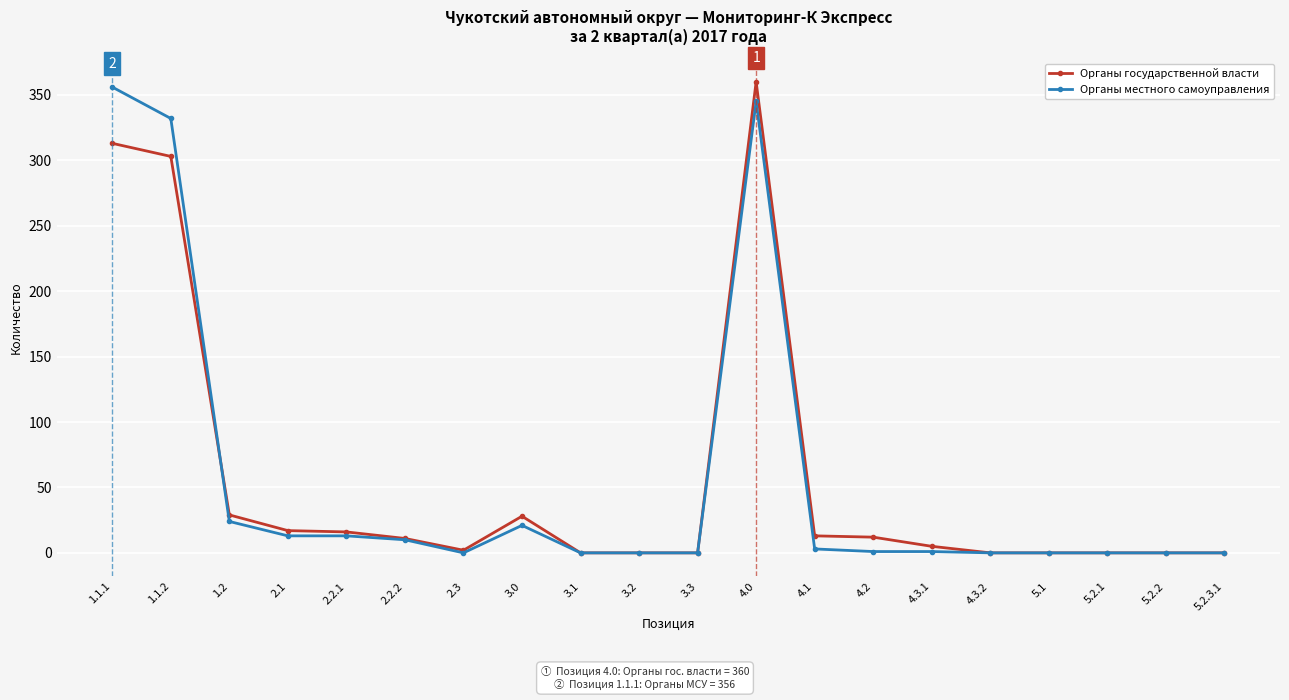

True or false: Органы местного самоуправления has a value of 0 at 5.2.3.1.

True